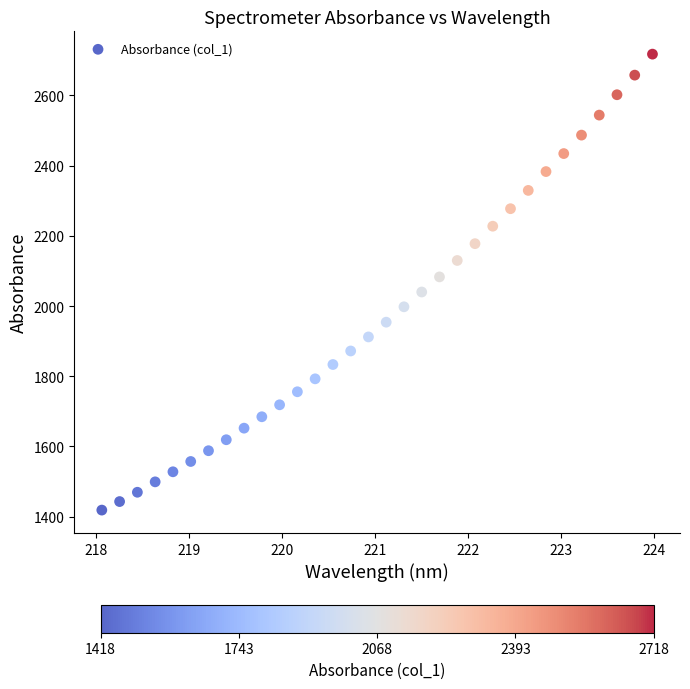

What is the range of X values (max minus min)?

5.9